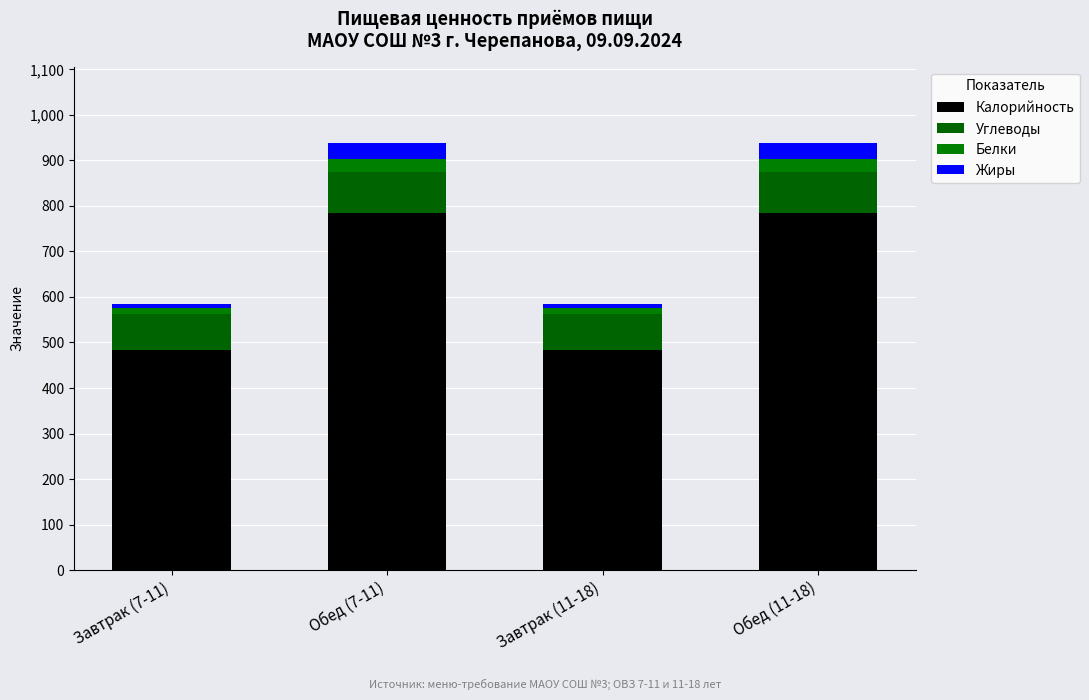

The value of Калорийность at Завтрак (7-11) is 765.2. True or false?

False